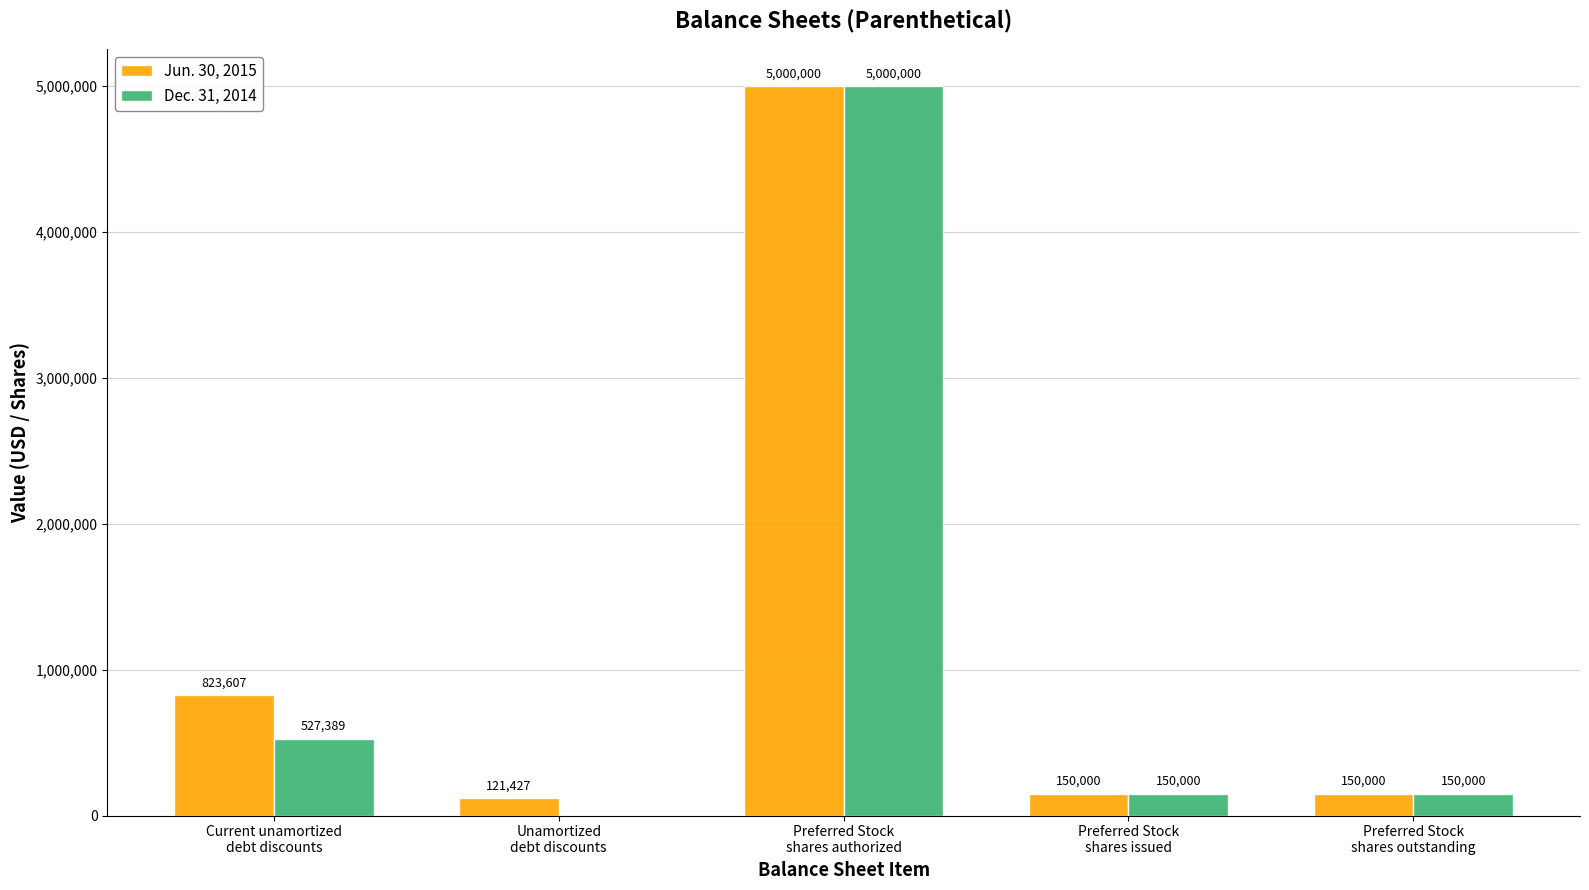

What is the sum of all Dec. 31, 2014 values?

5827389